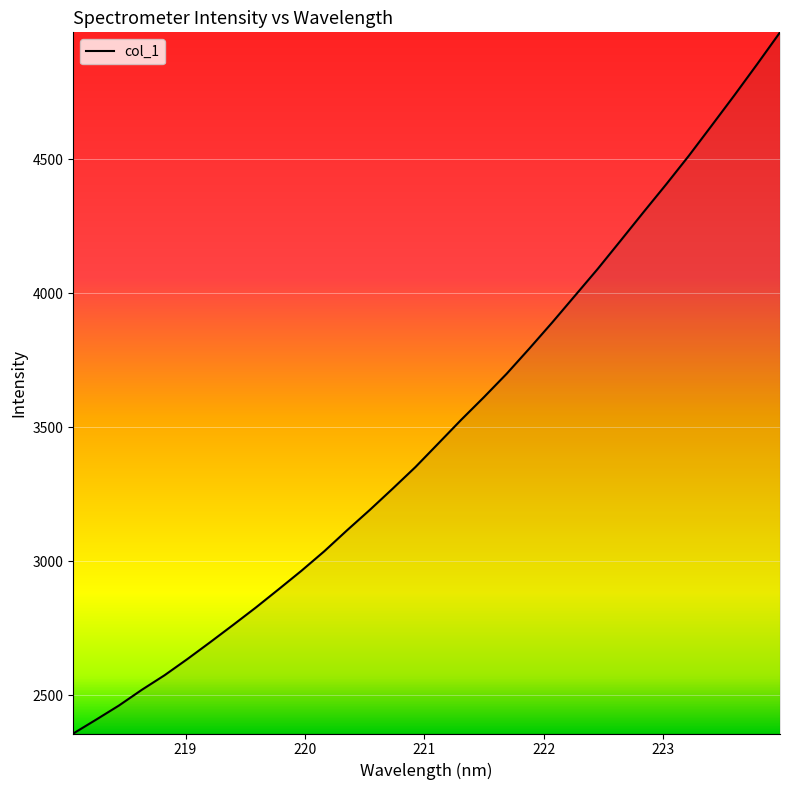

What is the maximum value shown in the chart?

4972.6